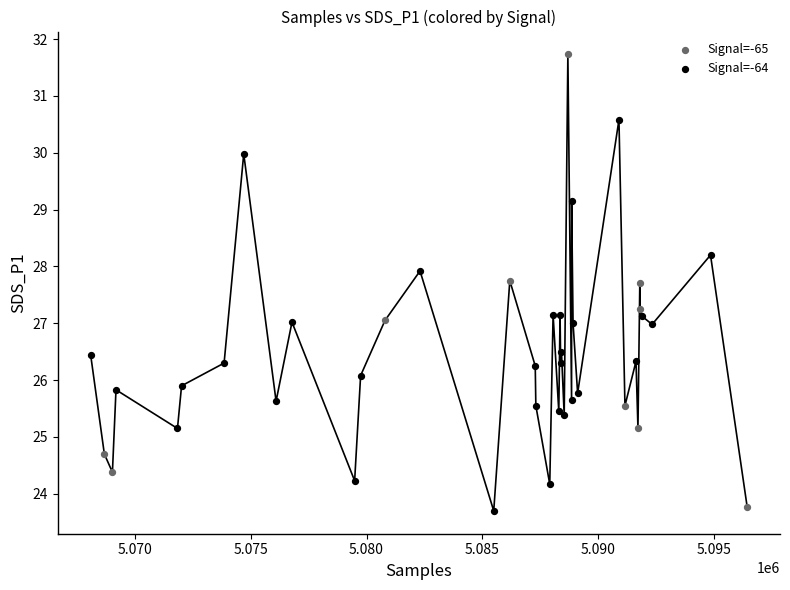

Which series contains the highest Y value?

Signal=-65